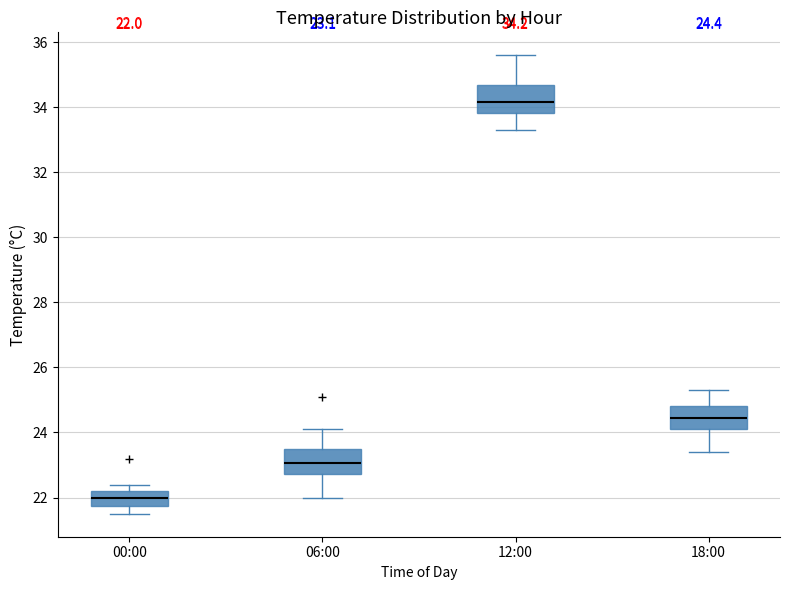

Which box has the lowest median line?

00:00